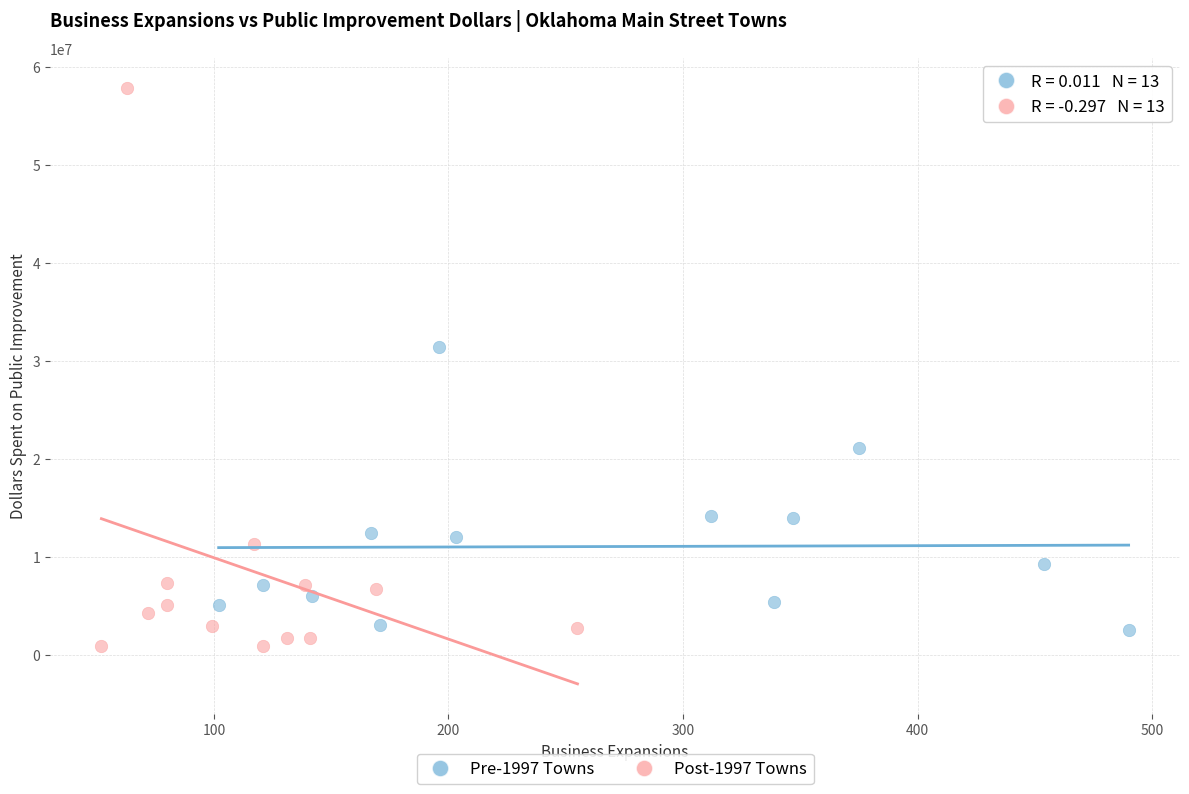

Which series reaches the minimum Y coordinate?

Post-1997 Towns